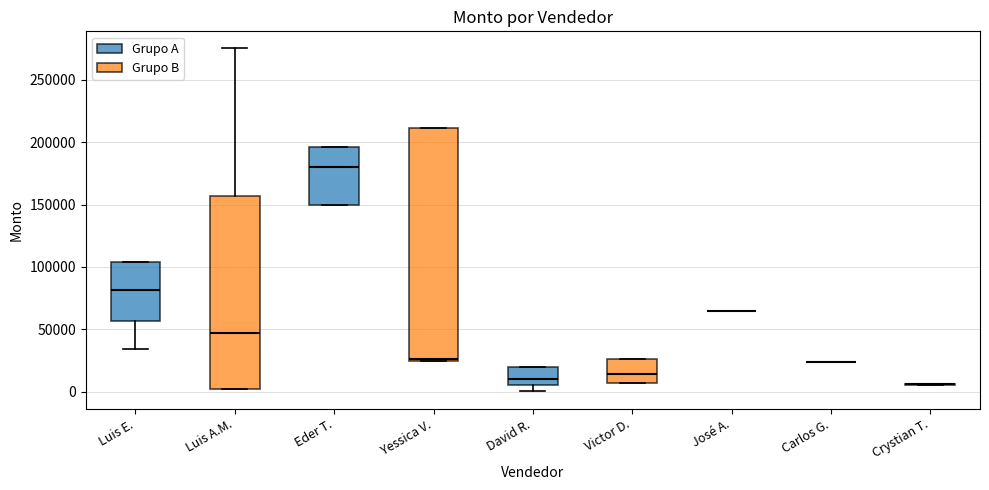

Reading left to right, transcribe this box plot: for each box, give where its median line is, the range the box spans, and where its two whiskers end, as read against the y-axis. The values are not printed on the chart, so give them approximately, as read against the axis.

Luis E.: median 80000, box 55000 to 105000, whiskers 35000 to 105000
Luis A.M.: median 50000, box 0 to 155000, whiskers 0 to 275000
Eder T.: median 180000, box 150000 to 195000, whiskers 150000 to 195000
Yessica V.: median 25000 (just above the box's lower edge), box 25000 to 210000, whiskers 25000 to 210000
David R.: median 10000, box 5000 to 20000, whiskers 0 to 20000
Victor D.: median 15000, box 5000 to 25000, whiskers 5000 to 25000
José A.: box collapsed to a line at 65000, whiskers 65000 to 65000
Carlos G.: box collapsed to a line at 25000, whiskers 25000 to 25000
Crystian T.: box collapsed to a line at 5000, whiskers 5000 to 5000